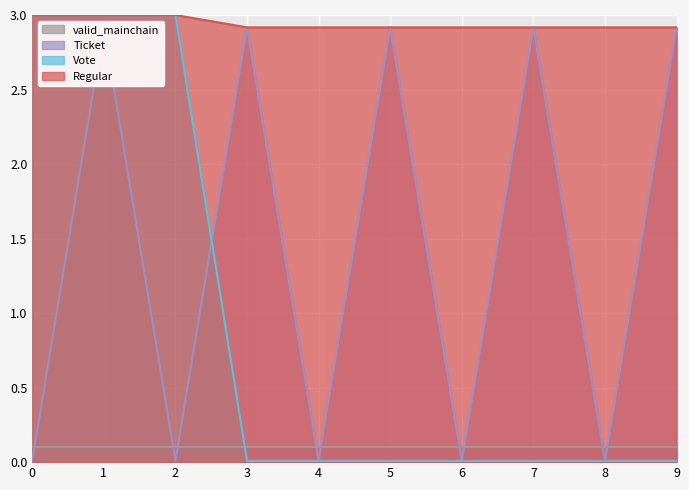

What is the sum of the Vote values at 8 and 1?

3.0